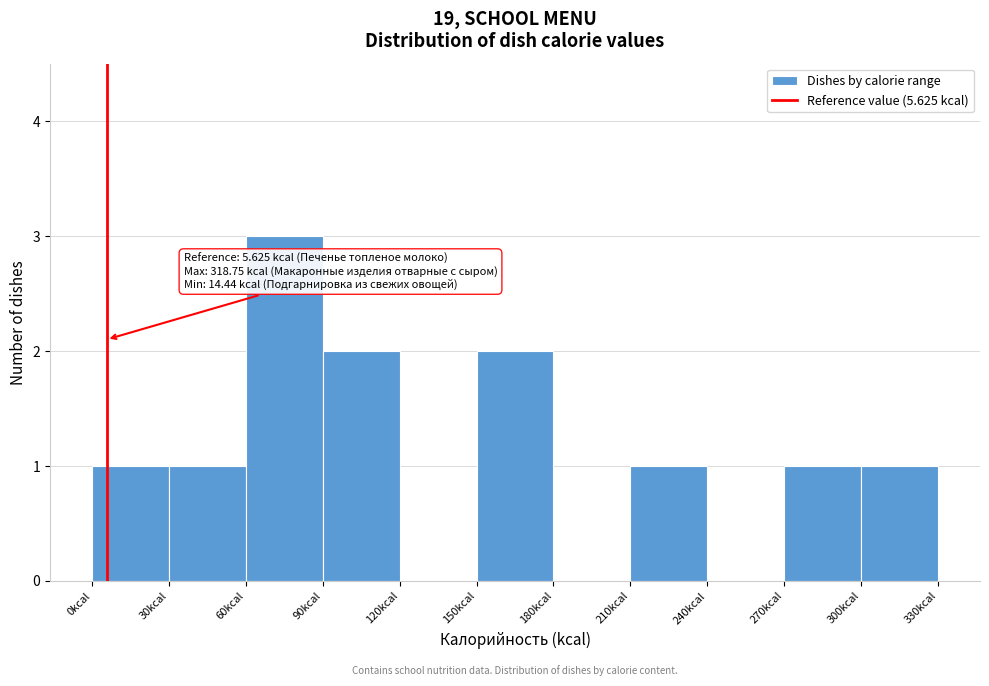

Which range on the x-axis has the tallest bar?

60 to 90